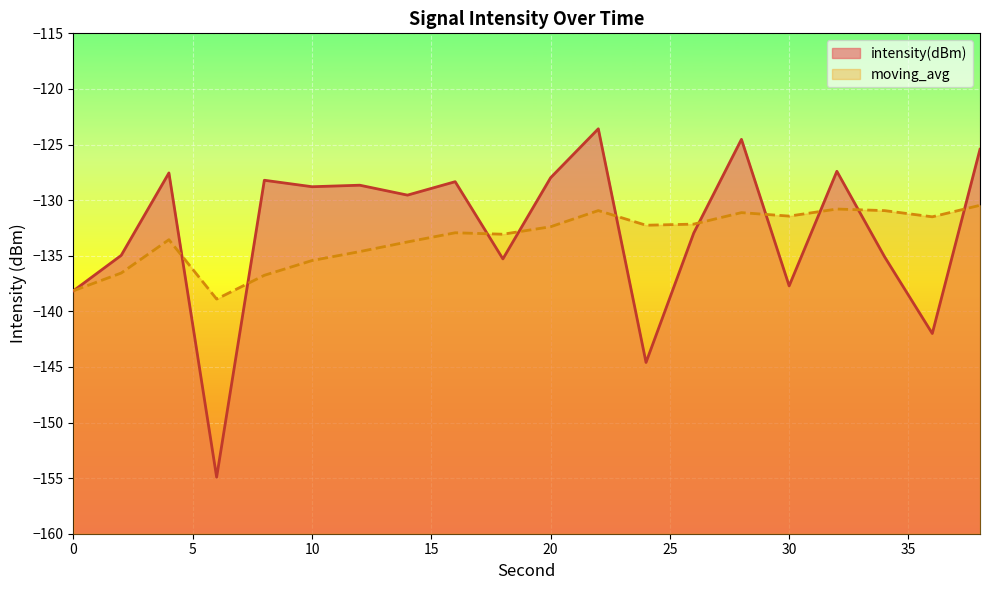

After their last crossing, which series has the higher values: intensity(dBm) or moving_avg?

intensity(dBm)